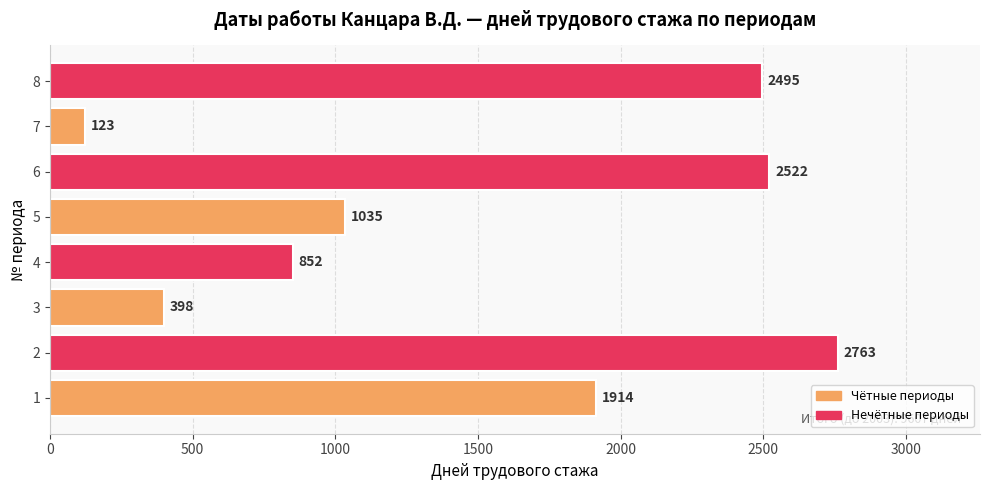

Approximately how many times larger is the value at 8 compared to 1?

1.3